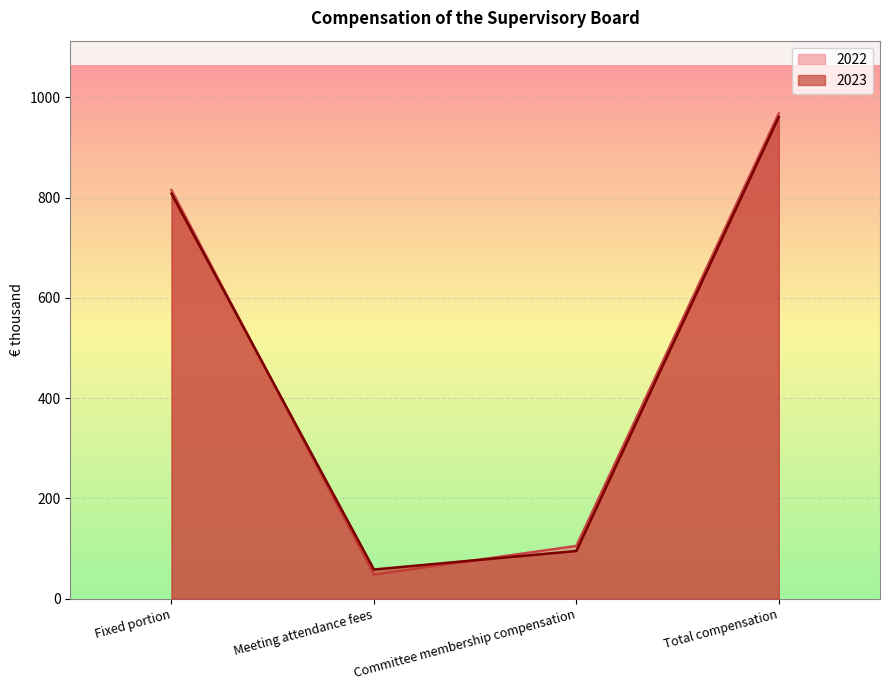

What position from the right is Meeting attendance fees?

3